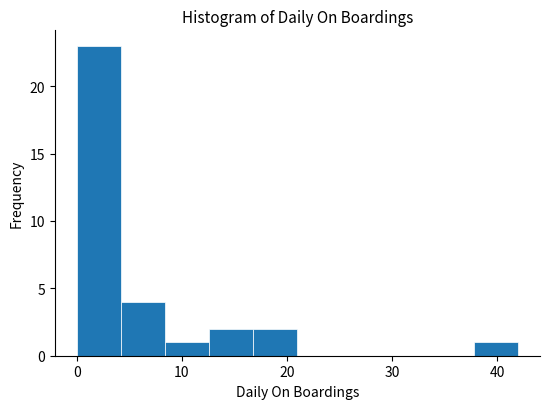

Reading left to right, list every bar in this chart as the range it spans on the x-axis followed by its height. Neither the bar edges nor the heights are printed on the chart, so give them approximately, as read against the axes.

0.0 to 4.2: 23
4.2 to 8.4: 4
8.4 to 12.6: 1
12.6 to 16.8: 2
16.8 to 21.0: 2
21.0 to 25.2: 0
25.2 to 29.4: 0
29.4 to 33.6: 0
33.6 to 37.8: 0
37.8 to 42.0: 1